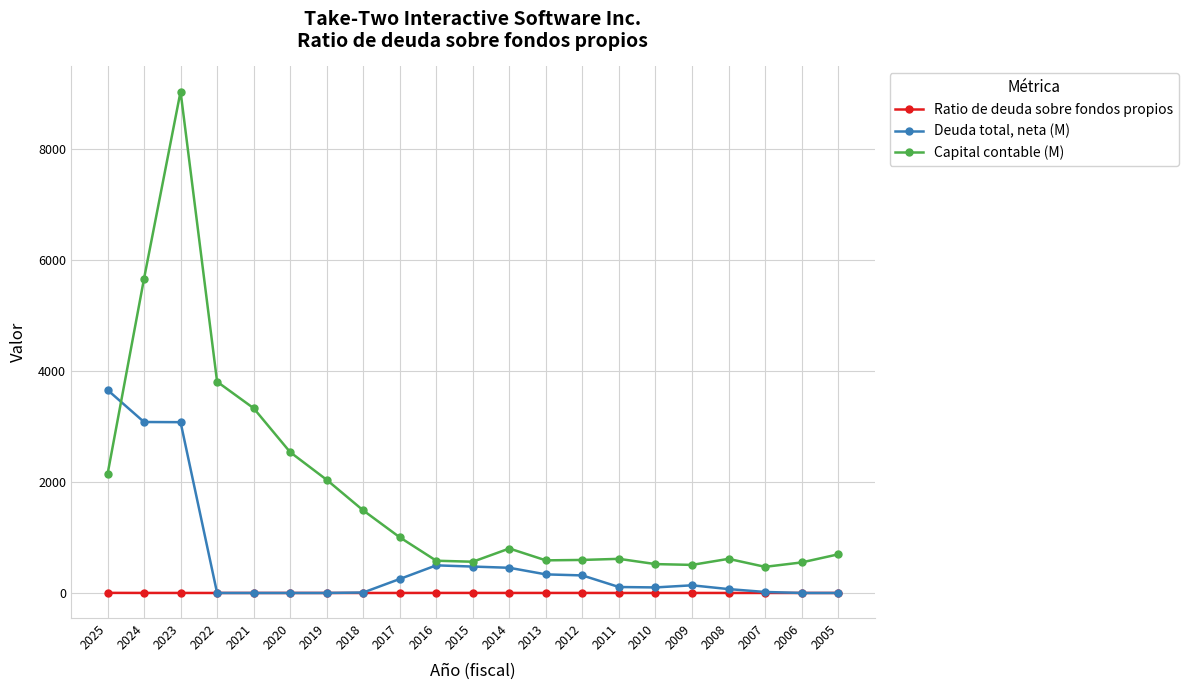

Between which two adjacent categories do Capital contable (M) and Deuda total, neta (M) first intersect?

2025 and 2024